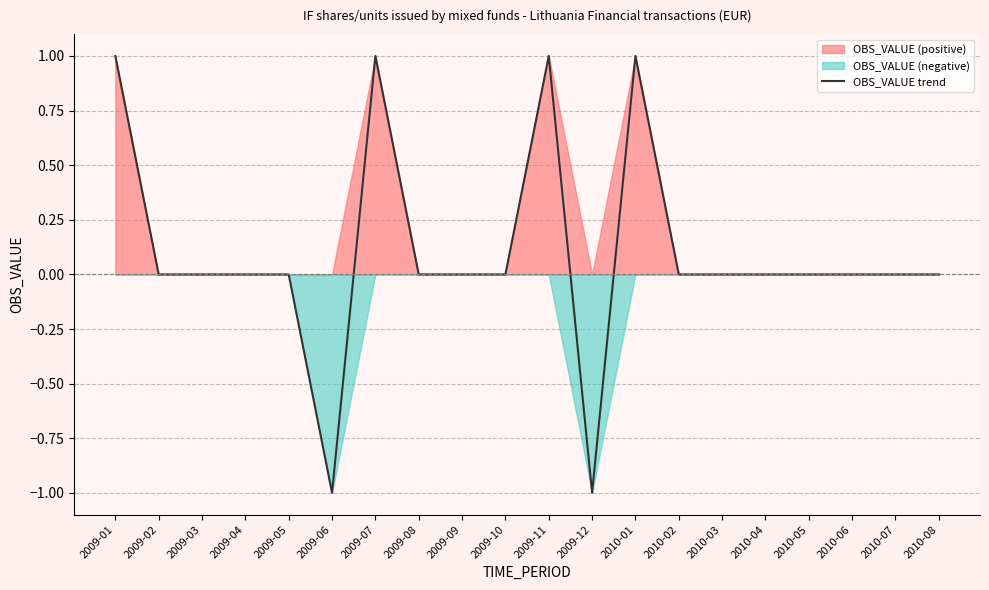

At which category does the chart reach its peak across all series?

2009-01